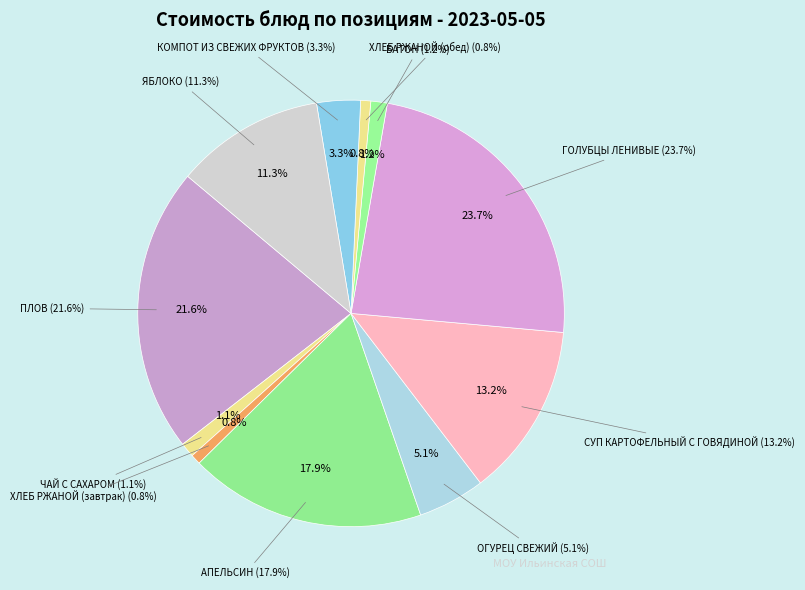

How many slices are in this pie chart?

11